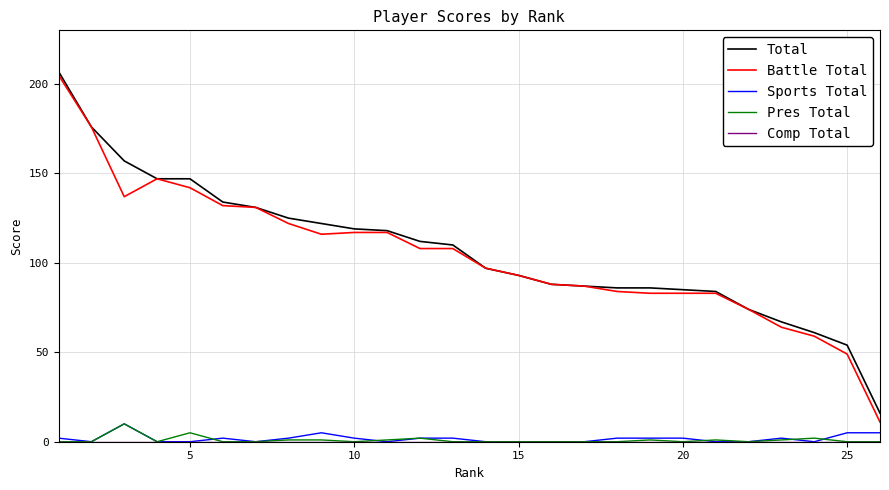

What is the lowest value of the Battle Total series?

11